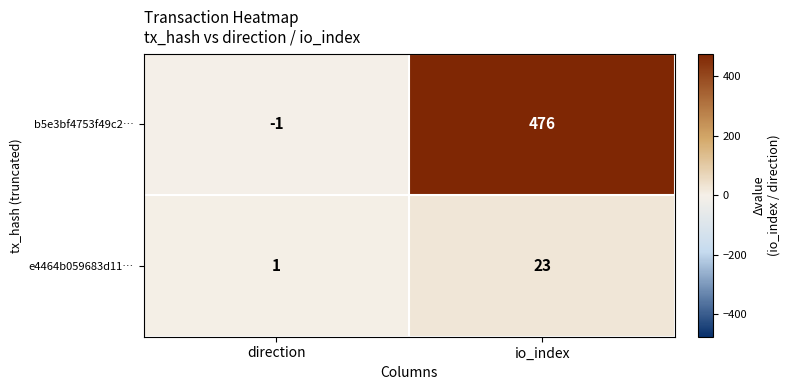

At which label is b5e3bf4753f49c2… closest to 237?

direction